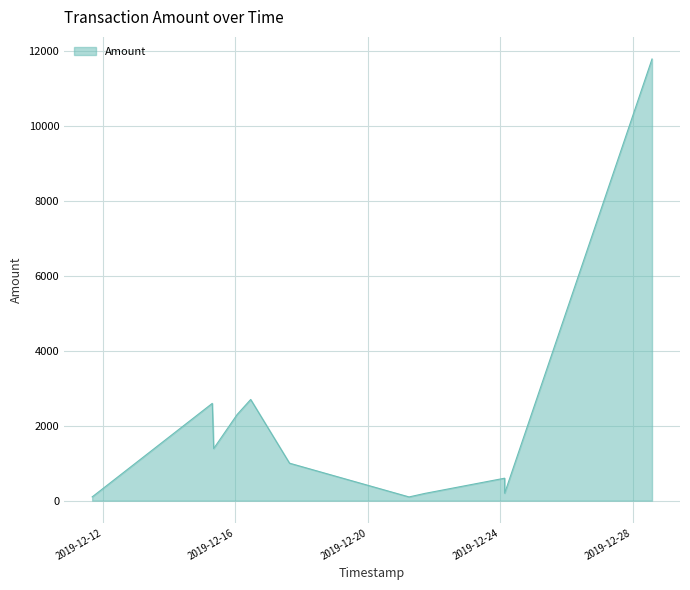

What is the difference between the maximum and second lowest values?

11674.9